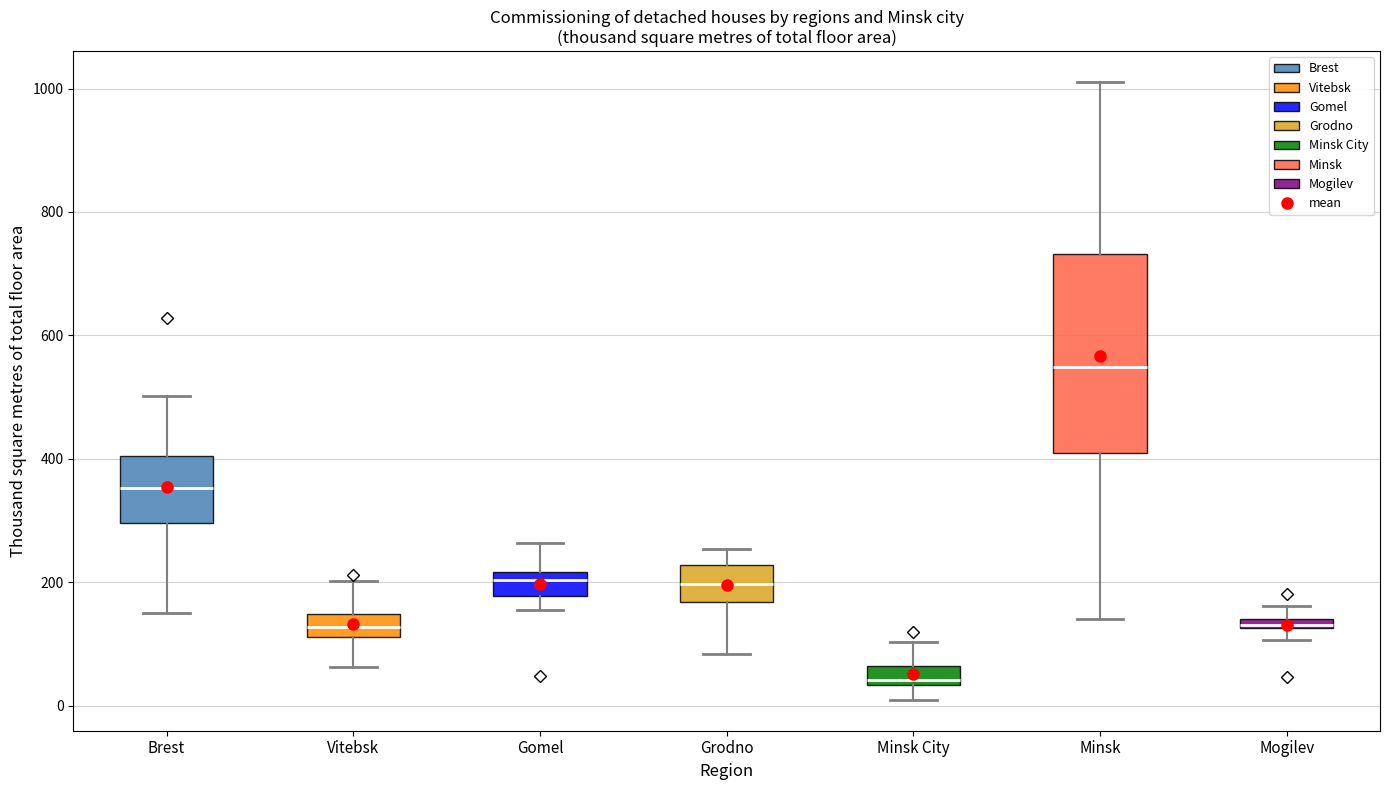

Comparing the boxes themselves (not the whiskers), which one is the tallest?

Minsk